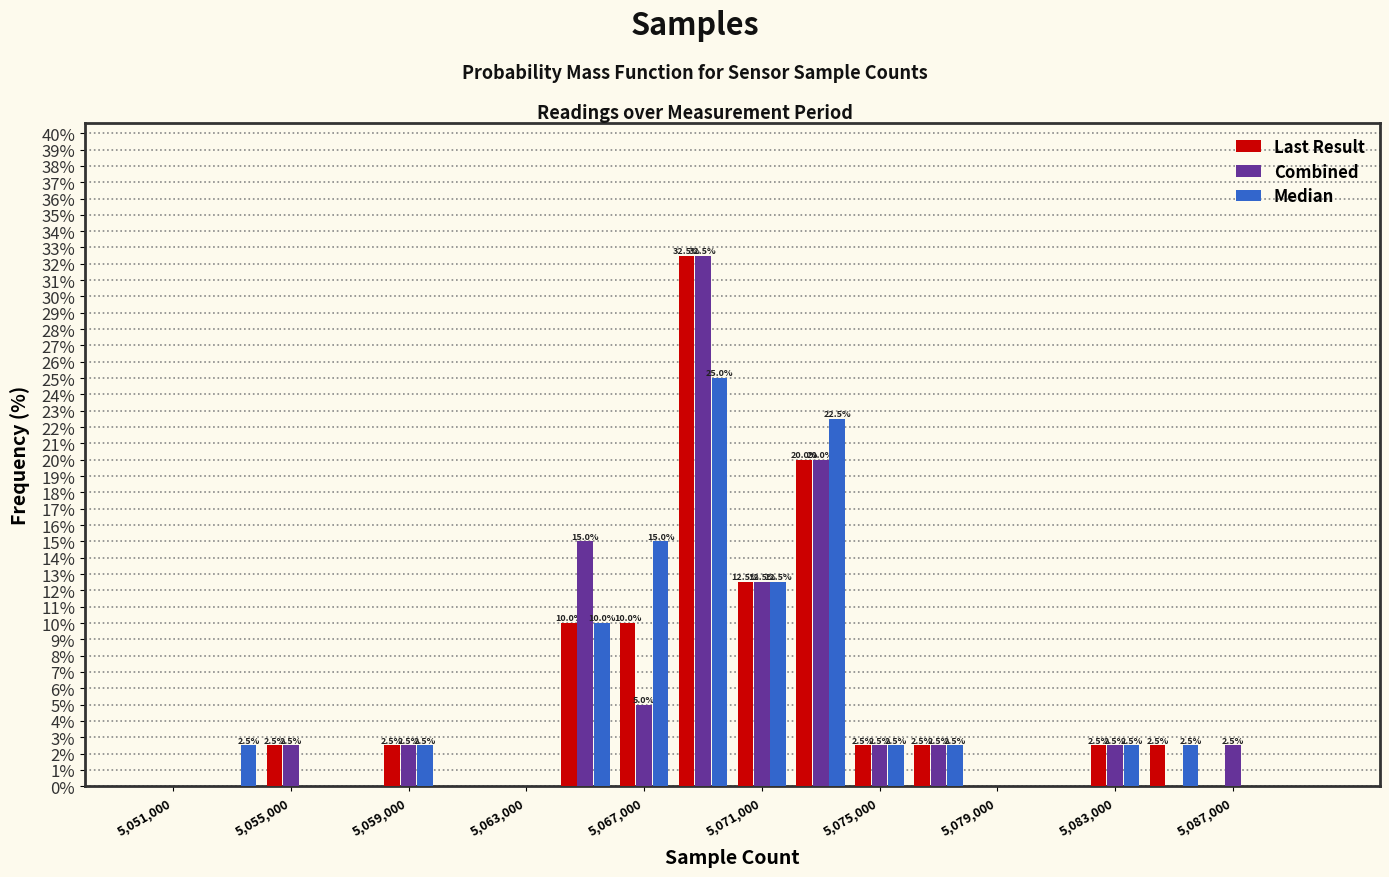

In the Last Result series, which range on the x-axis has the tallest bar?

5068000 to 5070000